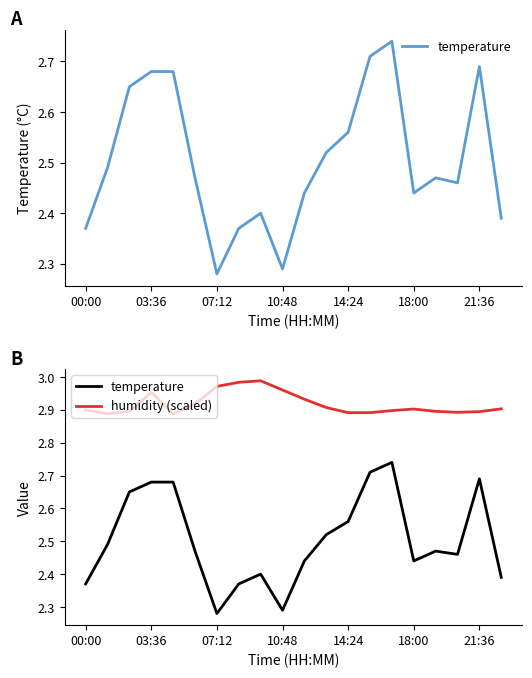

What is the smallest value displayed?

2.3